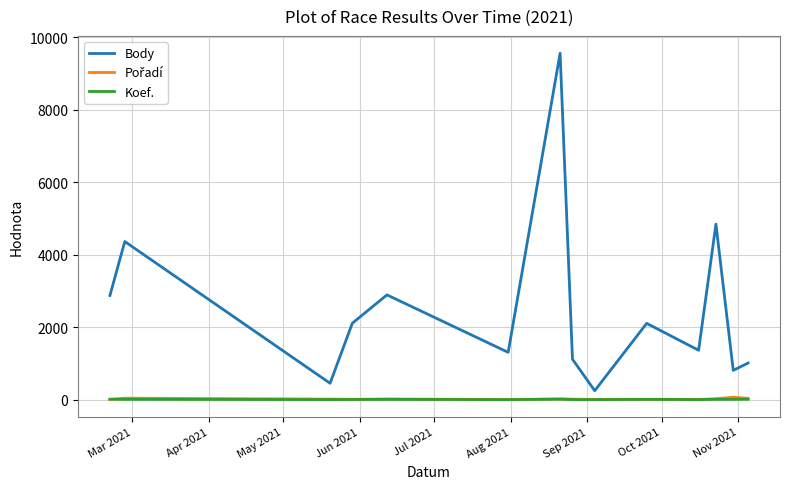

What is the difference between the second highest and second lowest values in the Koef. series?

11